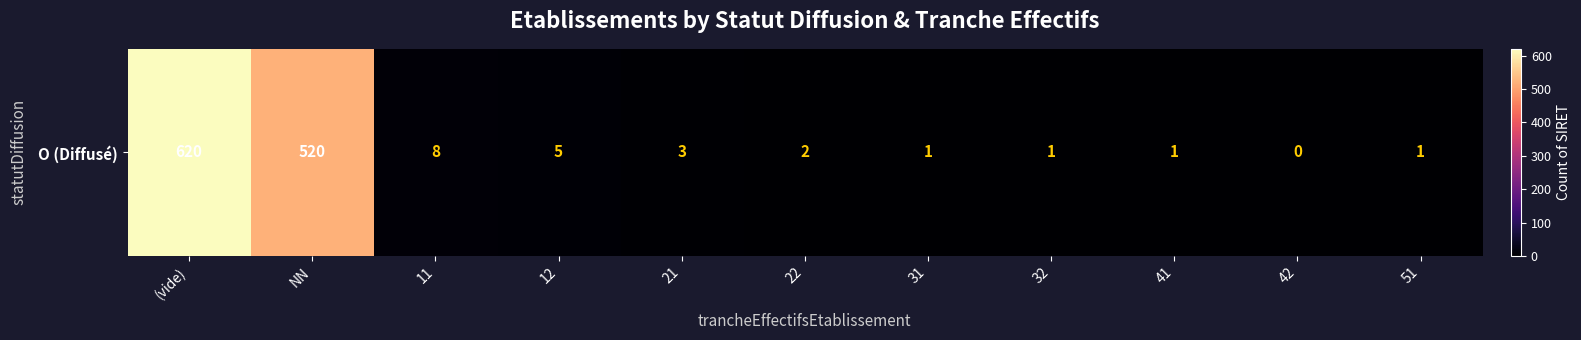

List the labels in order of value, smallest first.

42, 31, 32, 41, 51, 22, 21, 12, 11, NN, (vide)